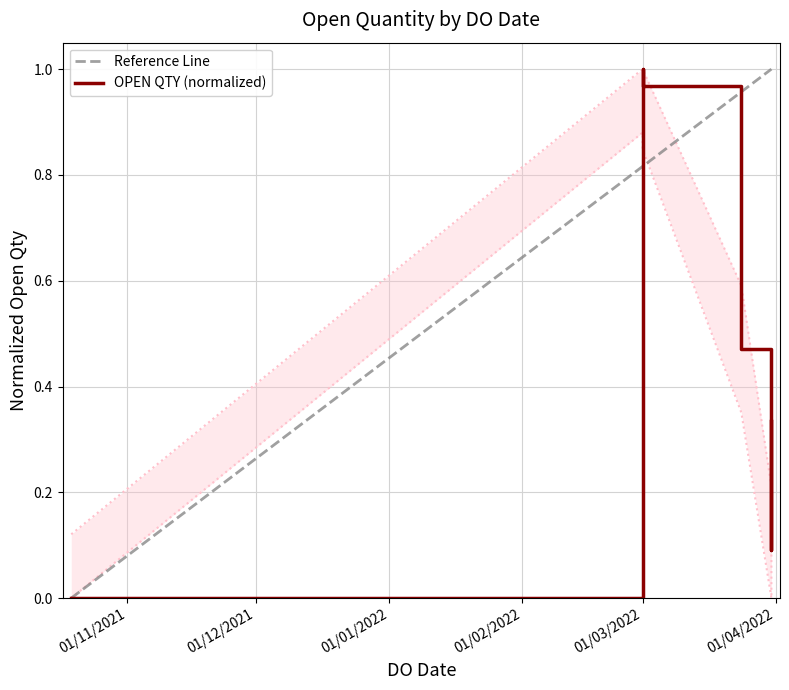

Where is the first local minimum?

31/03/2022